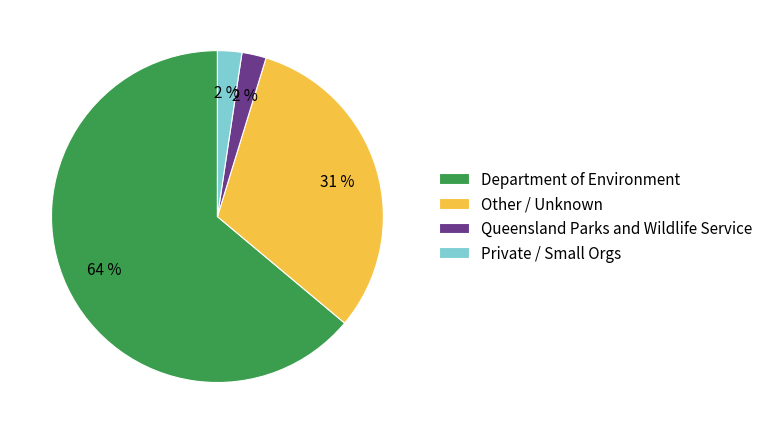

To the nearest percent, what is the difference between the Private / Small Orgs and Other / Unknown slice percentages?

29%